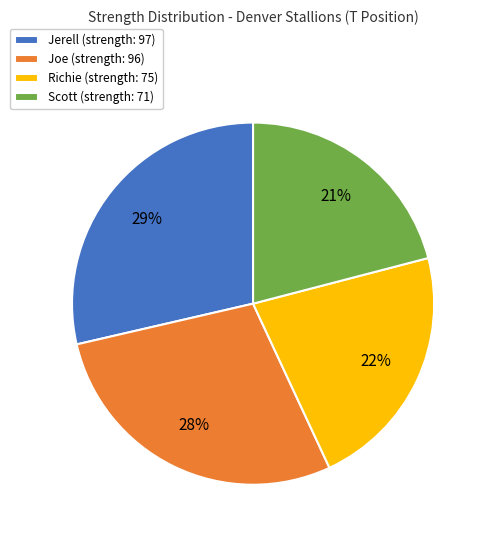

Count the number of slices in the pie.

4